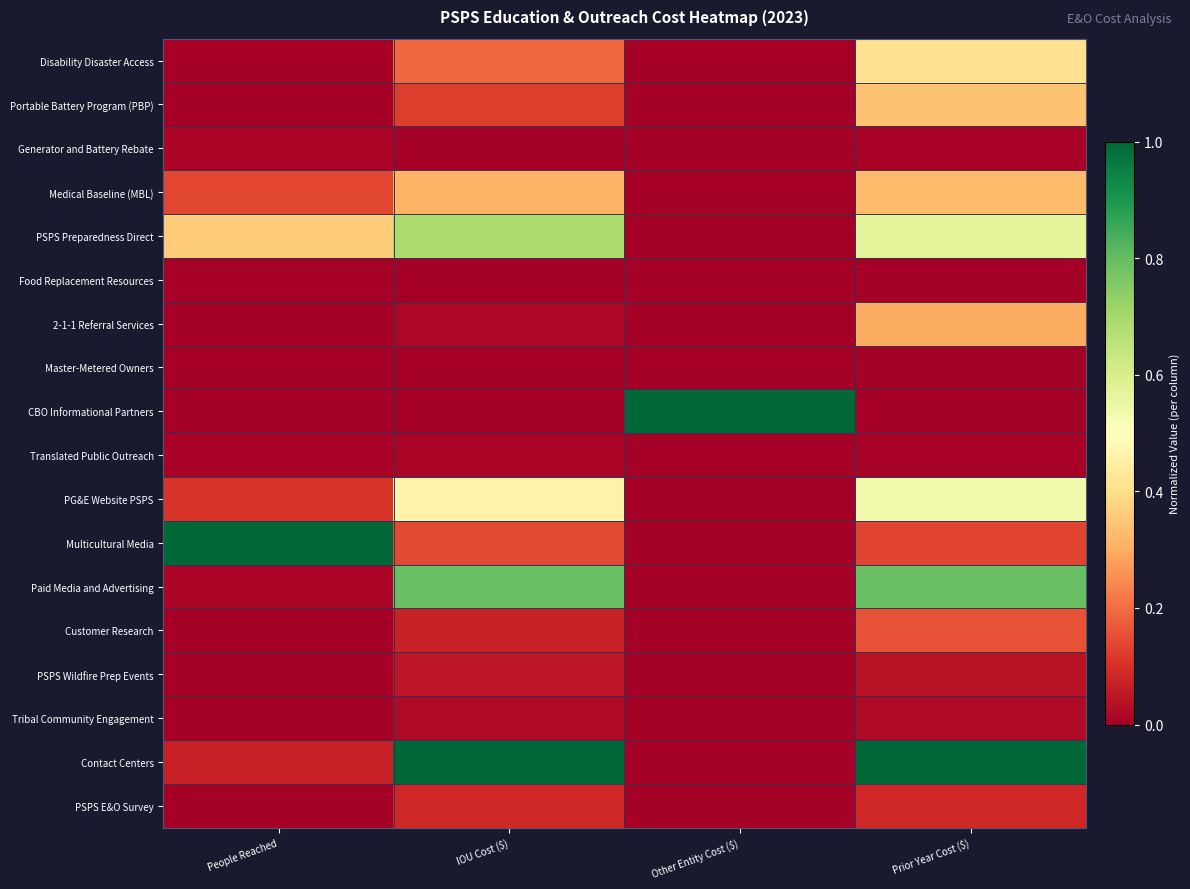

Which series changed the most between IOU Cost ($) and Prior Year Cost ($)?

2-1-1 Referral Services